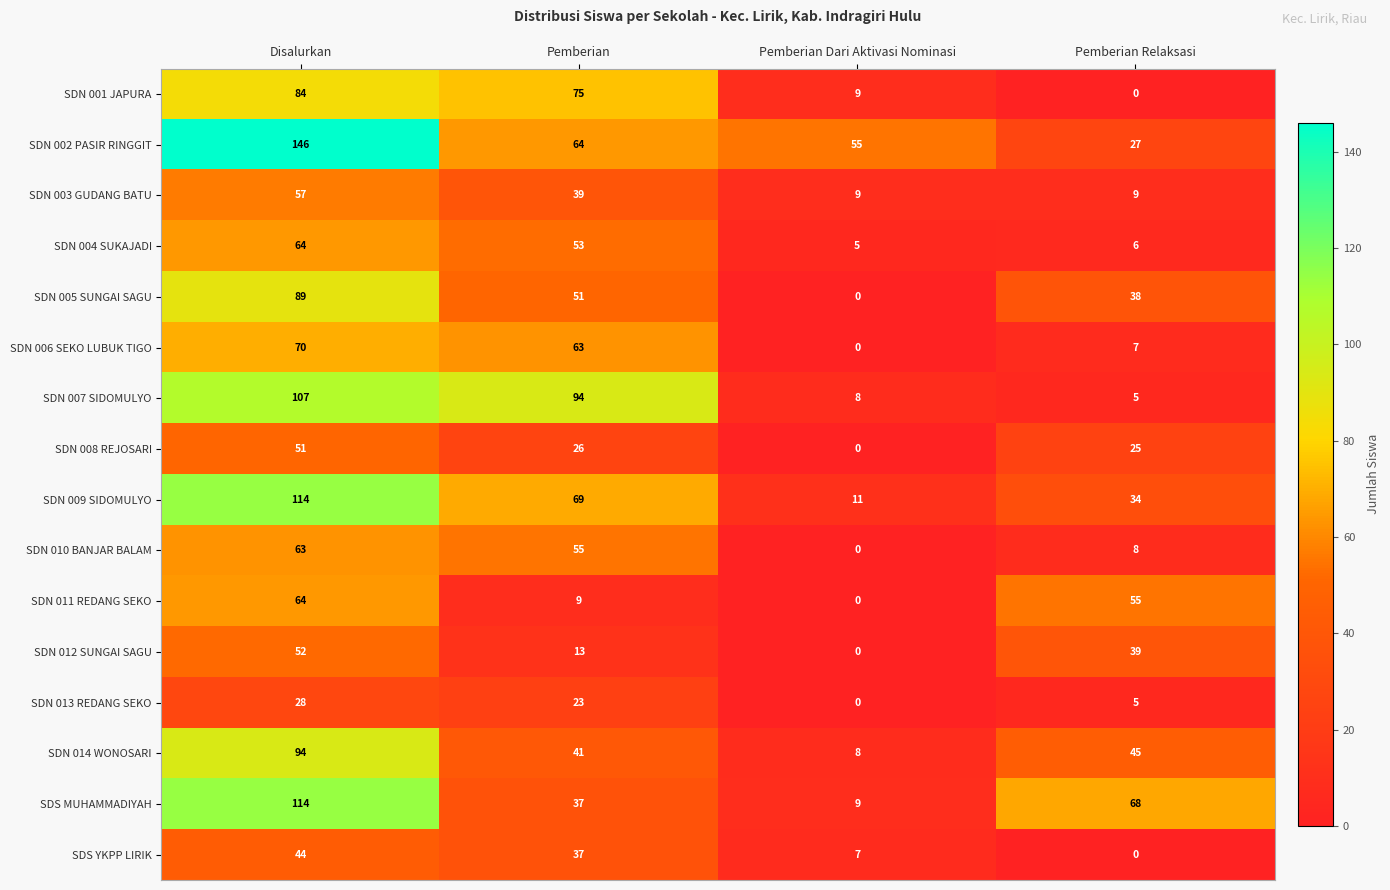

The SDN 008 REJOSARI series shows 25 at Pemberian Relaksasi. True or false?

True